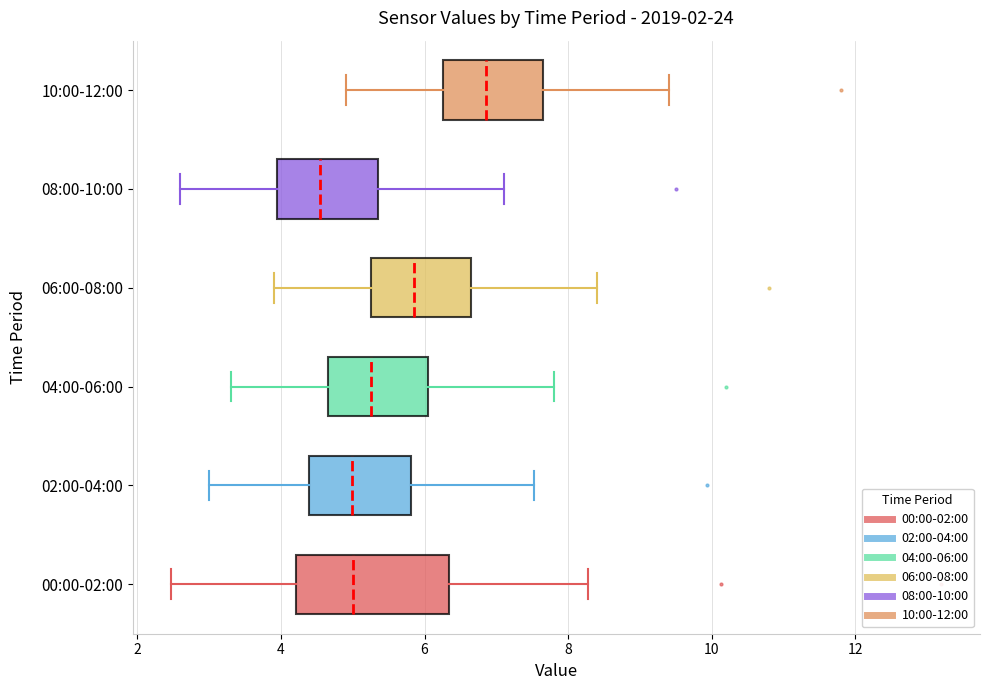

Where does the left whisker of the box for 04:00-06:00 end on the x-axis? The values are not printed on the chart, so give them approximately, as read against the axis.

3.4